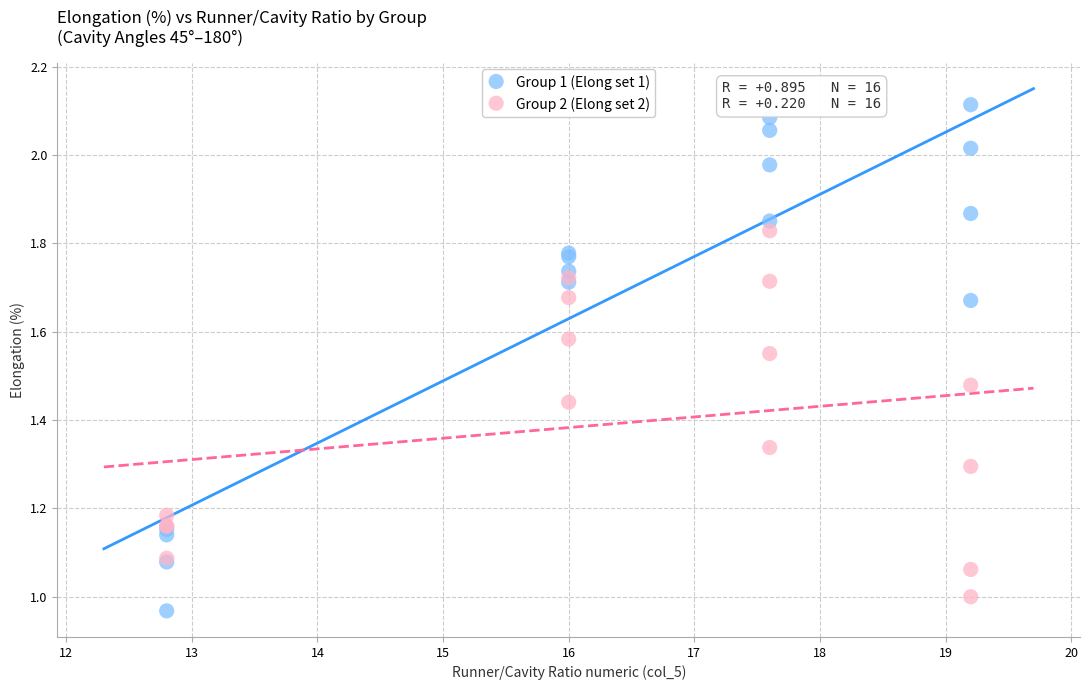

Which series has the largest Y range (max minus min)?

Group 1 (Elong set 1)